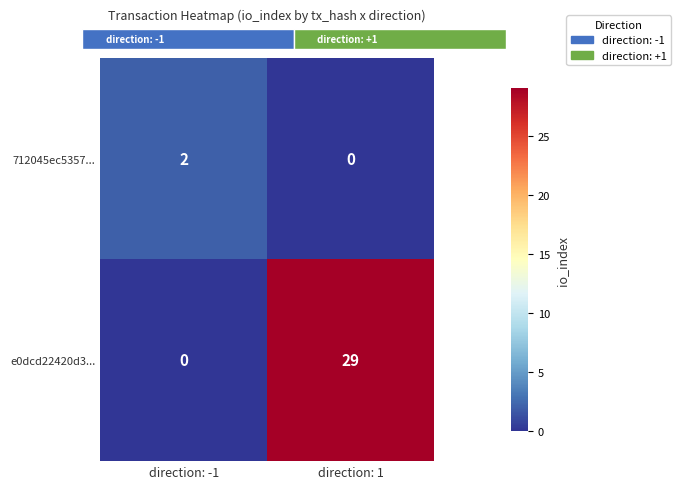

Between direction: -1 and direction: 1, which is larger?

direction: -1